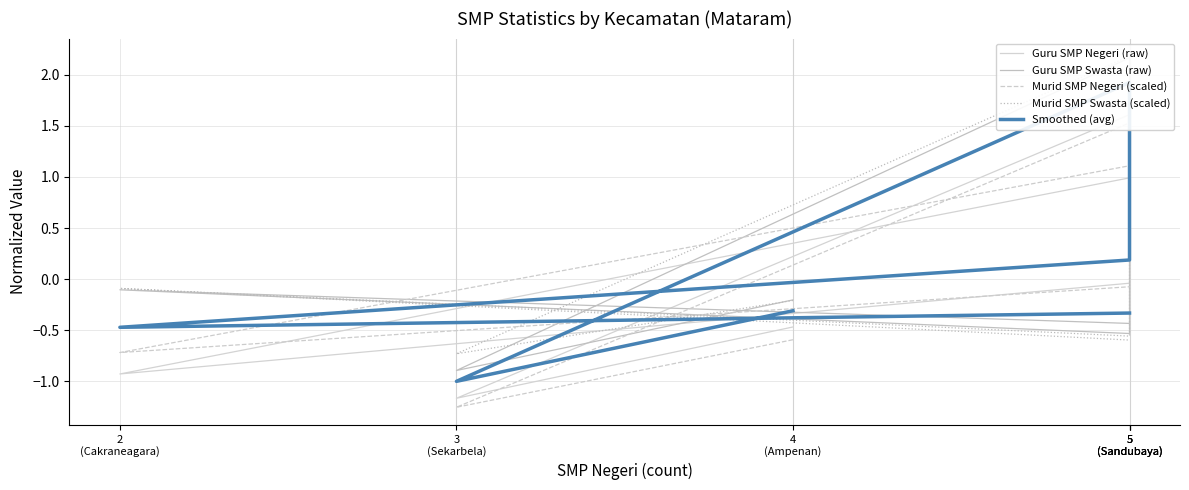

What is the label of the 5th point from the left?

2
(Cakraneagara)